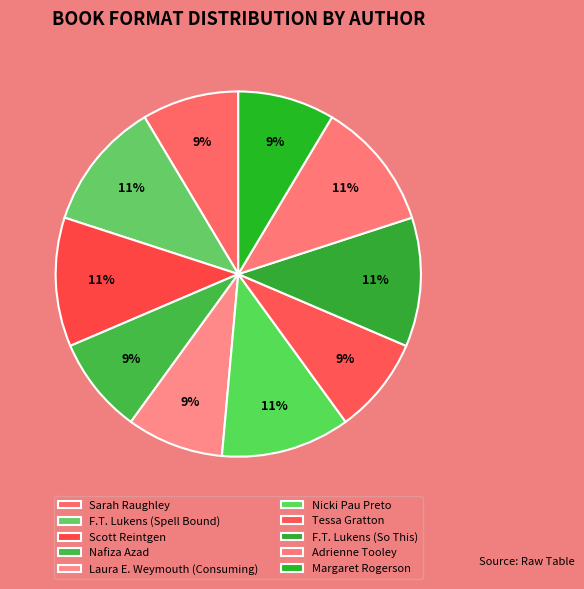

Count the number of slices in the pie.

10